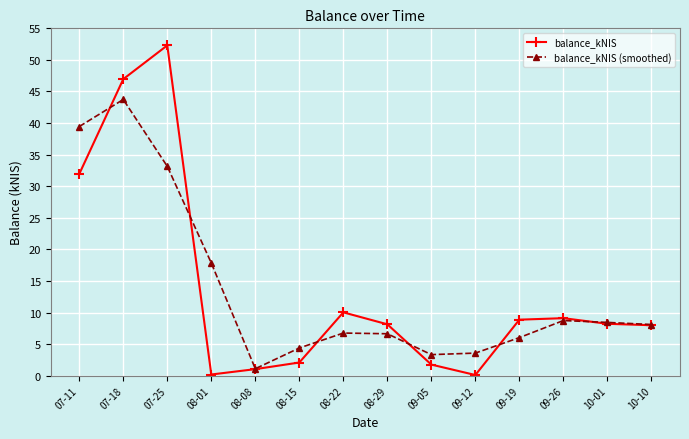

In balance_kNIS (smoothed), how many points are lower than both neighbors (excluding endpoints)?

2